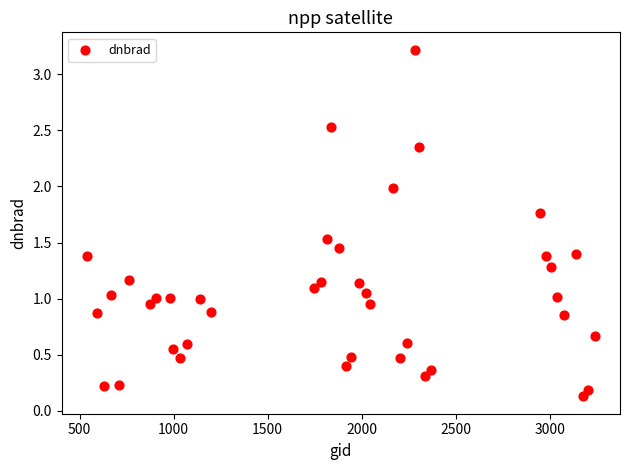

What is the range of Y values (max minus min)?

3.1